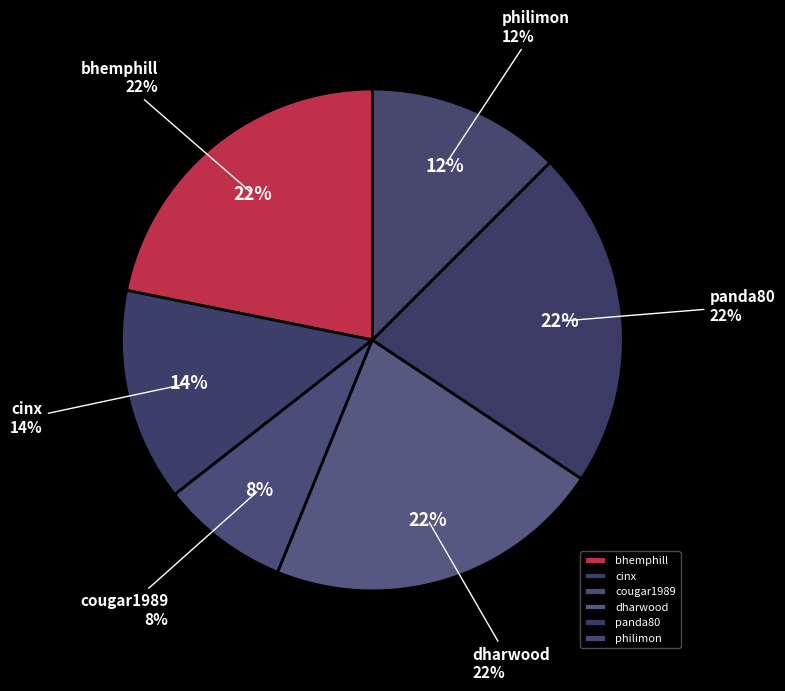

To the nearest percent, what is the difference between the dharwood and cinx slice percentages?

8%